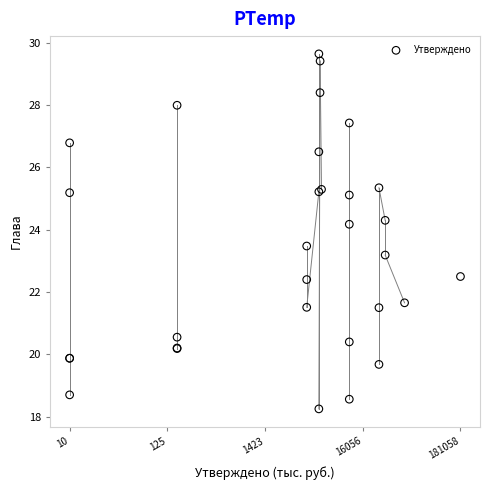

What Y value in the scatter plot is closest to 23?

23.2